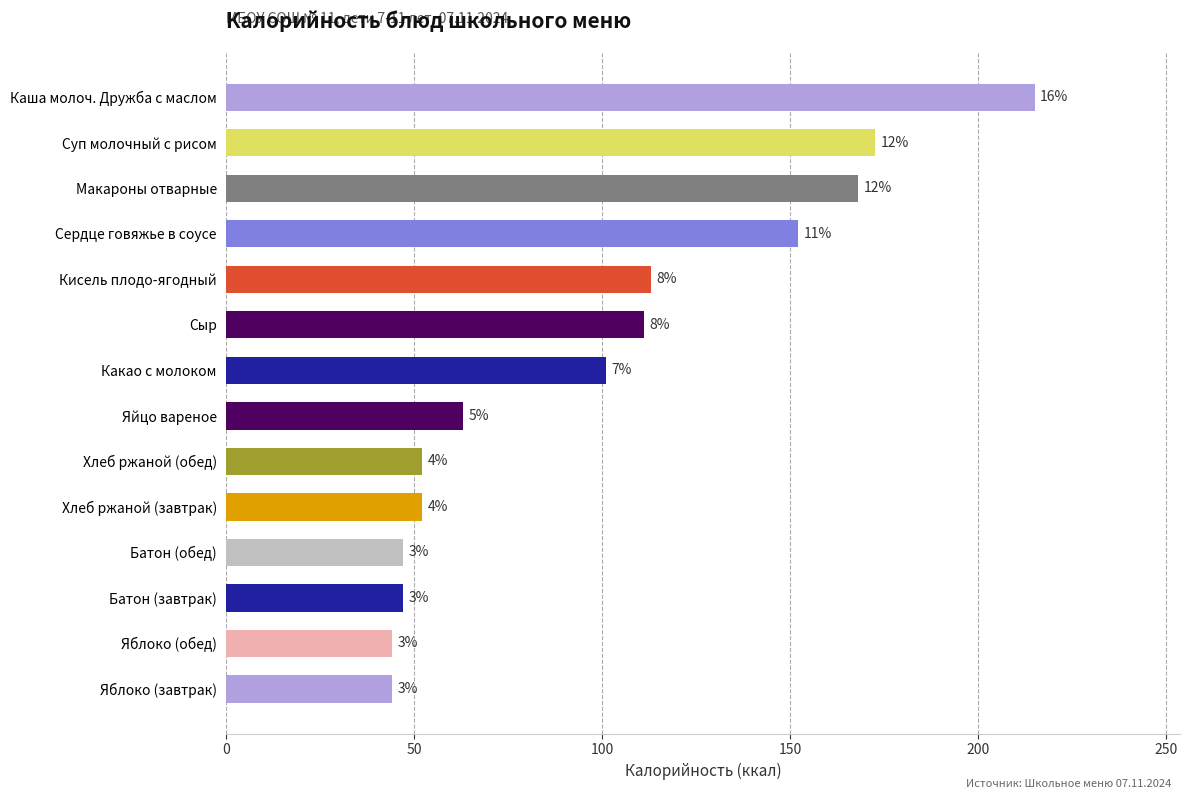

Are the bars horizontal?

Yes